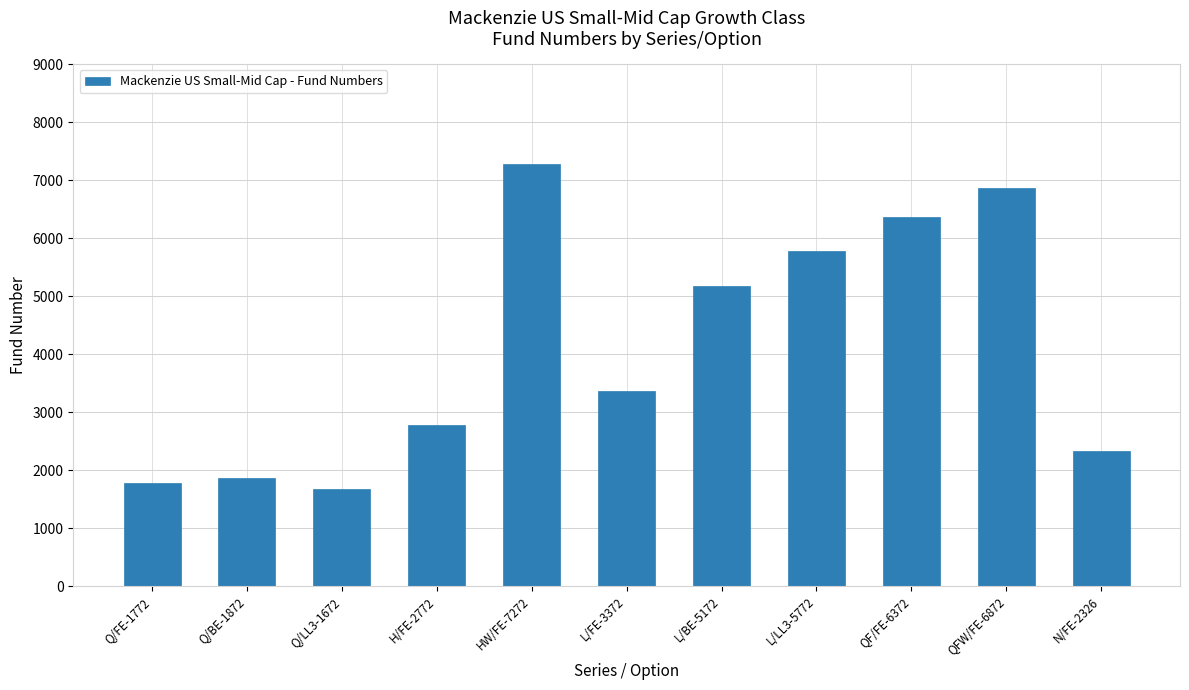

How many distinct data groups are displayed?

1